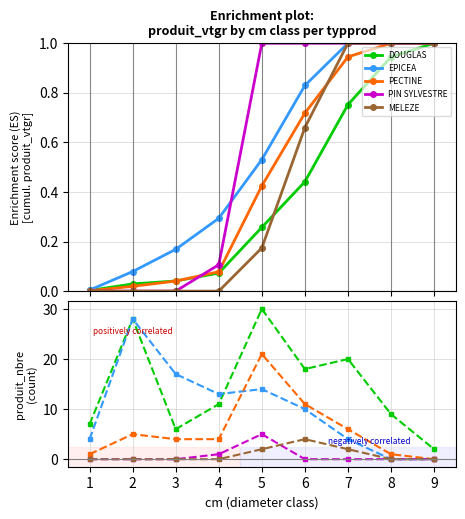

How many interior local peaks does the PECTINE series have?

2